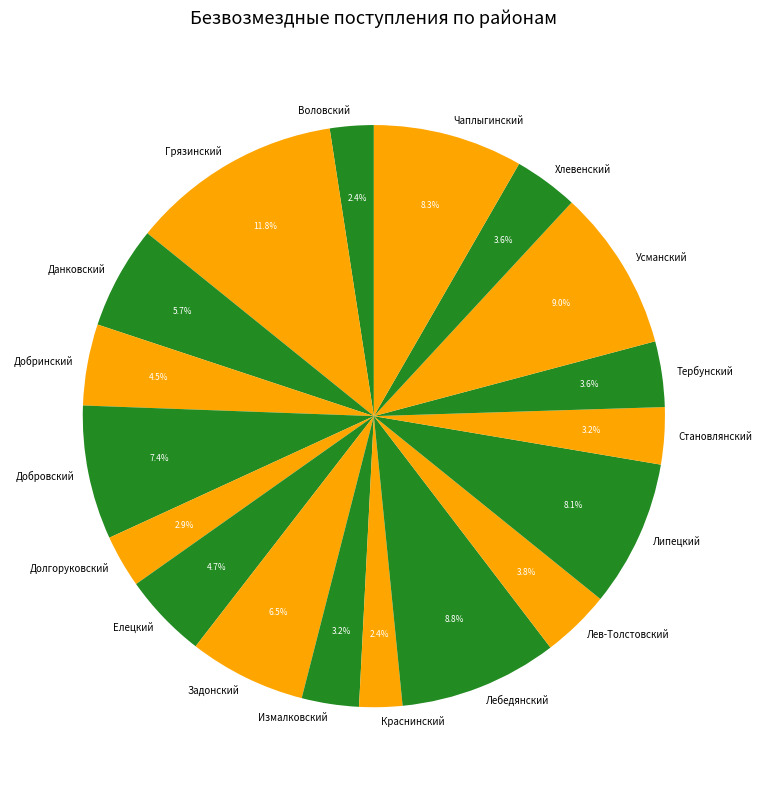

How many segments does this pie chart have?

18